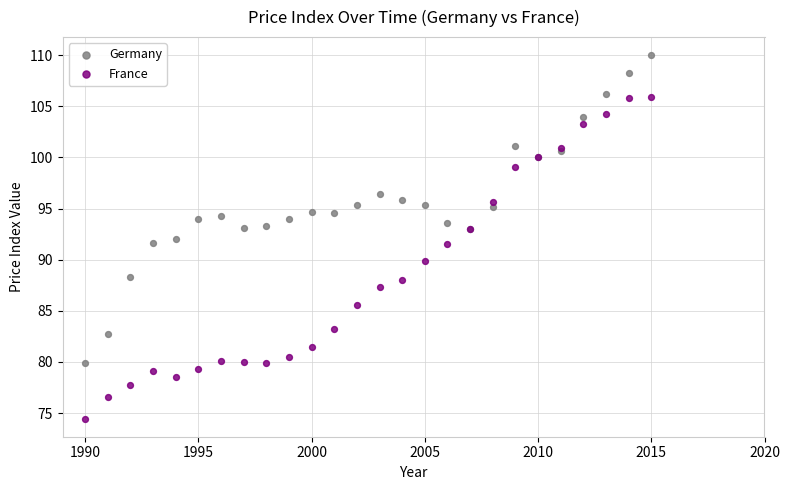

Which series reaches the minimum Y coordinate?

France